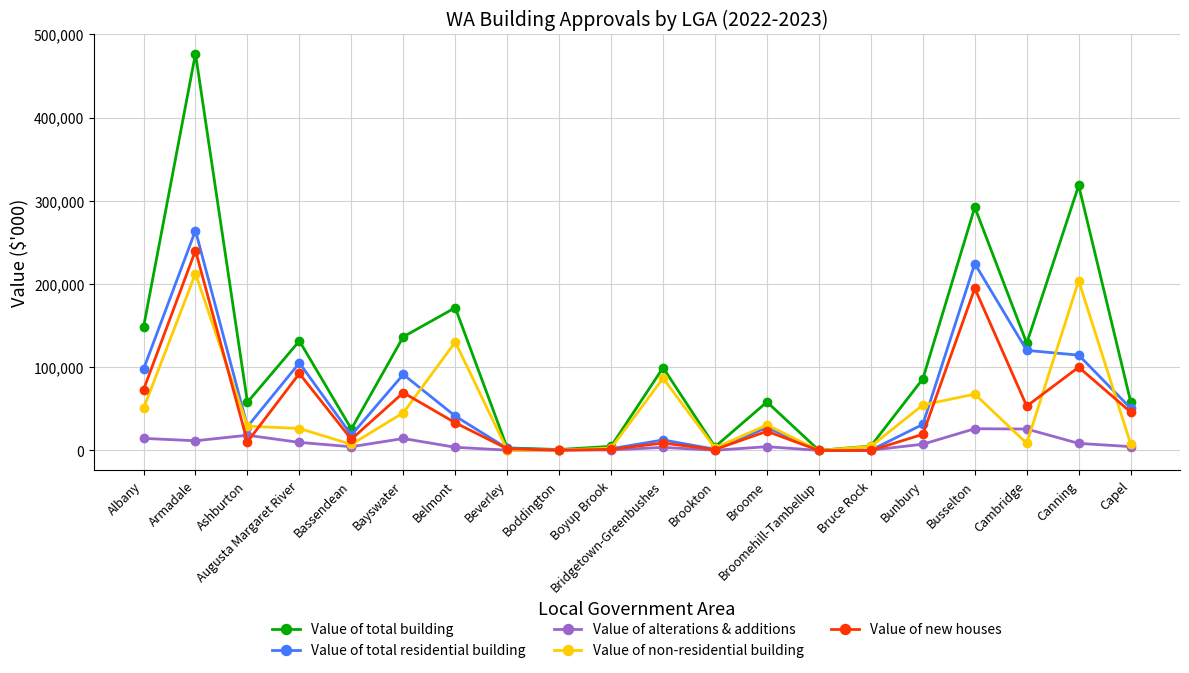

True or false: Value of alterations & additions and Value of new houses intersect in this chart.

True